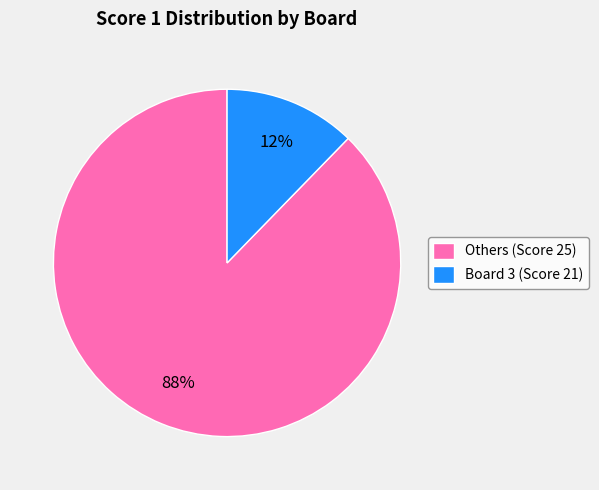

Which category has the smallest portion of the pie?

Board 3 (Score 21)